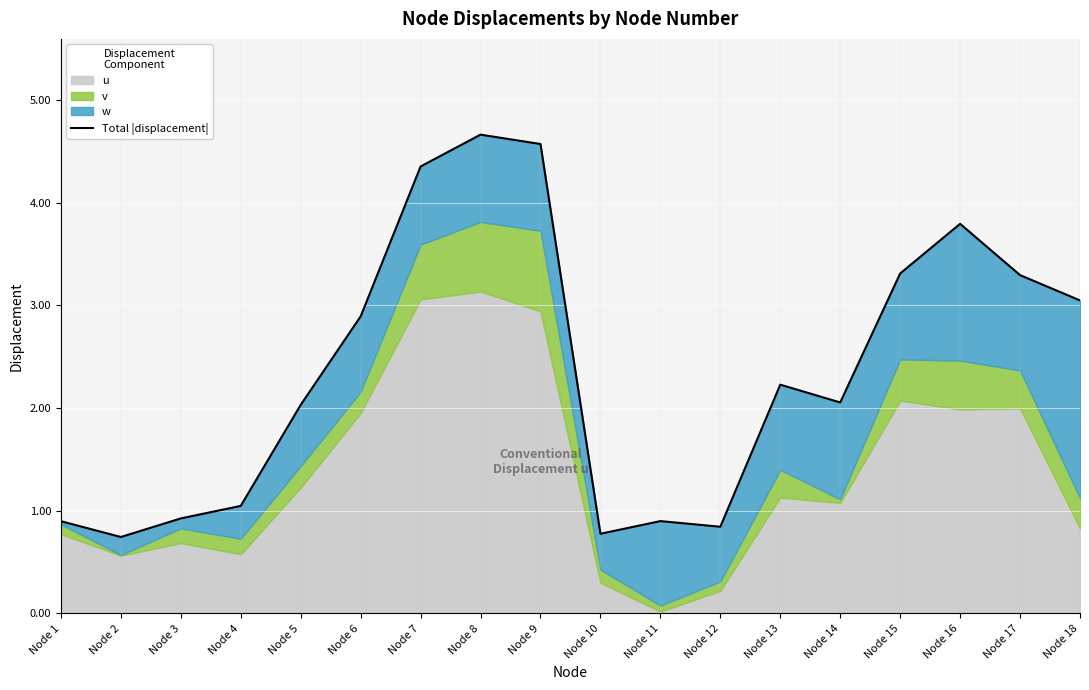

Reading right to left, extract all data points from this chart.

Node 18=3.0	Node 17=3.3	Node 16=3.8	Node 15=3.3	Node 14=2.1	Node 13=2.2	Node 12=0.8	Node 11=0.9	Node 10=0.8	Node 9=4.6	Node 8=4.7	Node 7=4.4	Node 6=2.9	Node 5=2.0	Node 4=1.0	Node 3=0.9	Node 2=0.7	Node 1=0.9